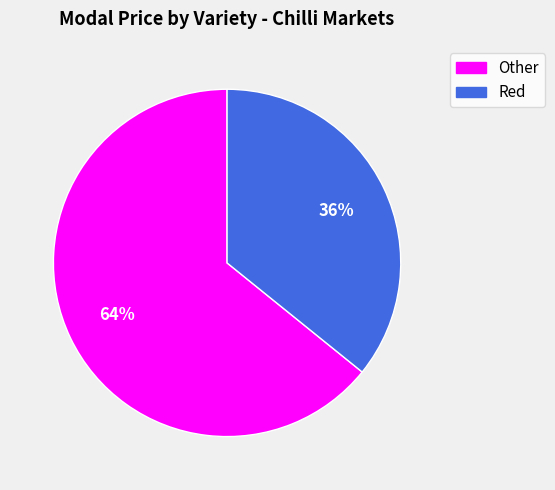

To the nearest percent, what is the difference between the largest and smallest slice percentages?

28%